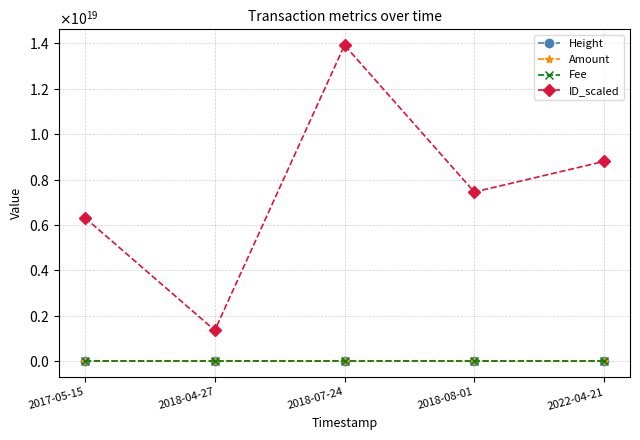

Is this an area chart (filled region under the line)?

No